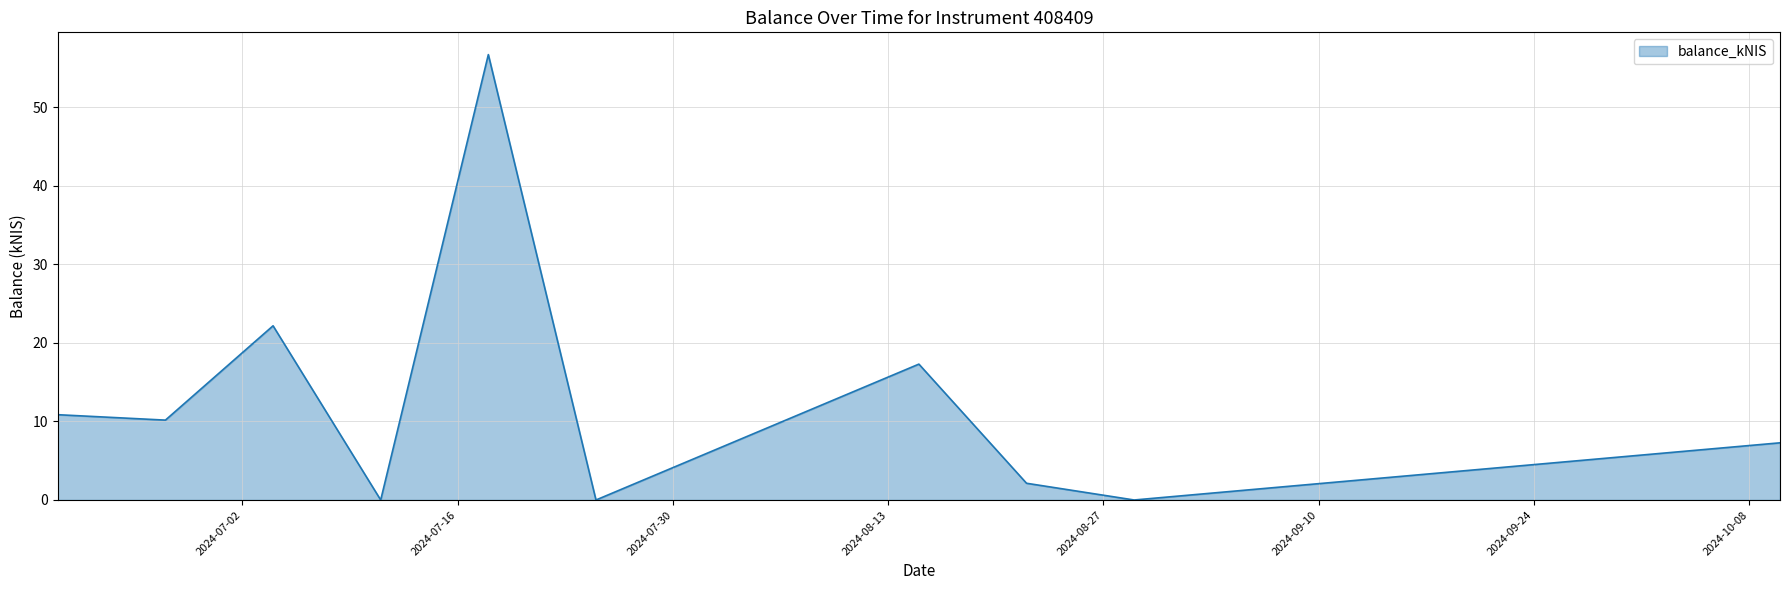

What is the maximum value shown in the chart?

56.7